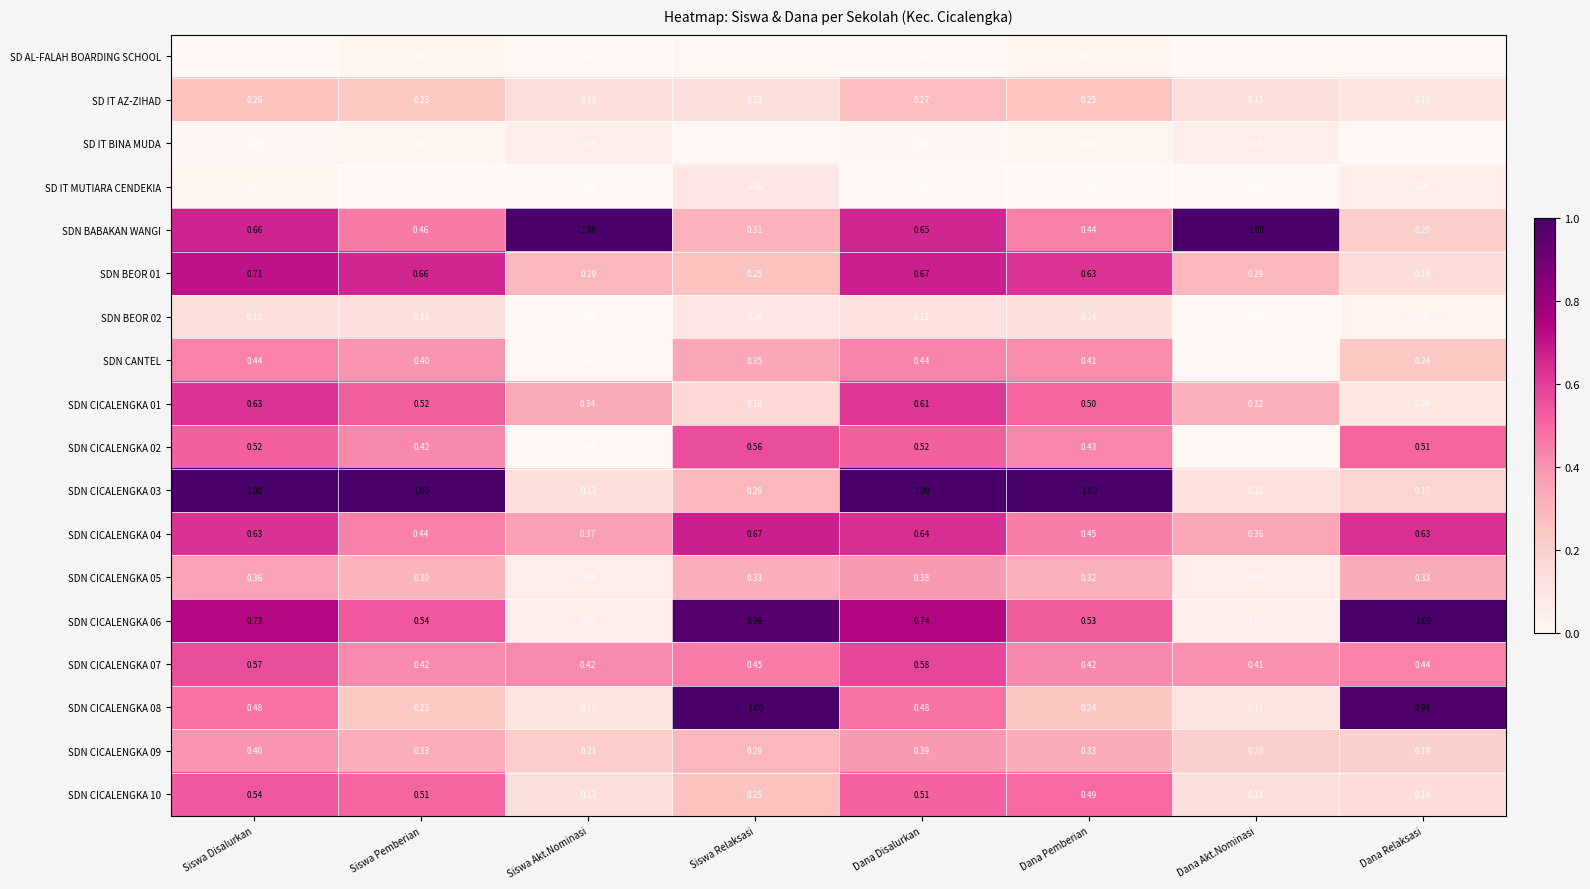

At which label is SDN CICALENGKA 07 closest to 0?

Dana Akt.Nominasi